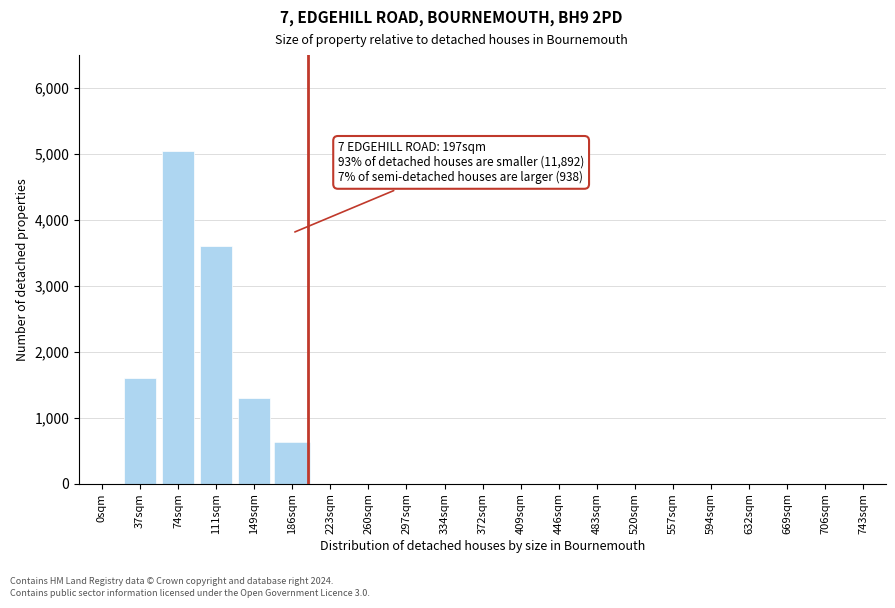

Reading left to right, extract all data points from this chart.

0sqm=0	37sqm=1600	74sqm=5050	111sqm=3600	149sqm=1300	186sqm=600	223sqm=0	260sqm=0	297sqm=0	334sqm=0	372sqm=0	409sqm=0	446sqm=0	483sqm=0	520sqm=0	557sqm=0	594sqm=0	632sqm=0	669sqm=0	706sqm=0	743sqm=0